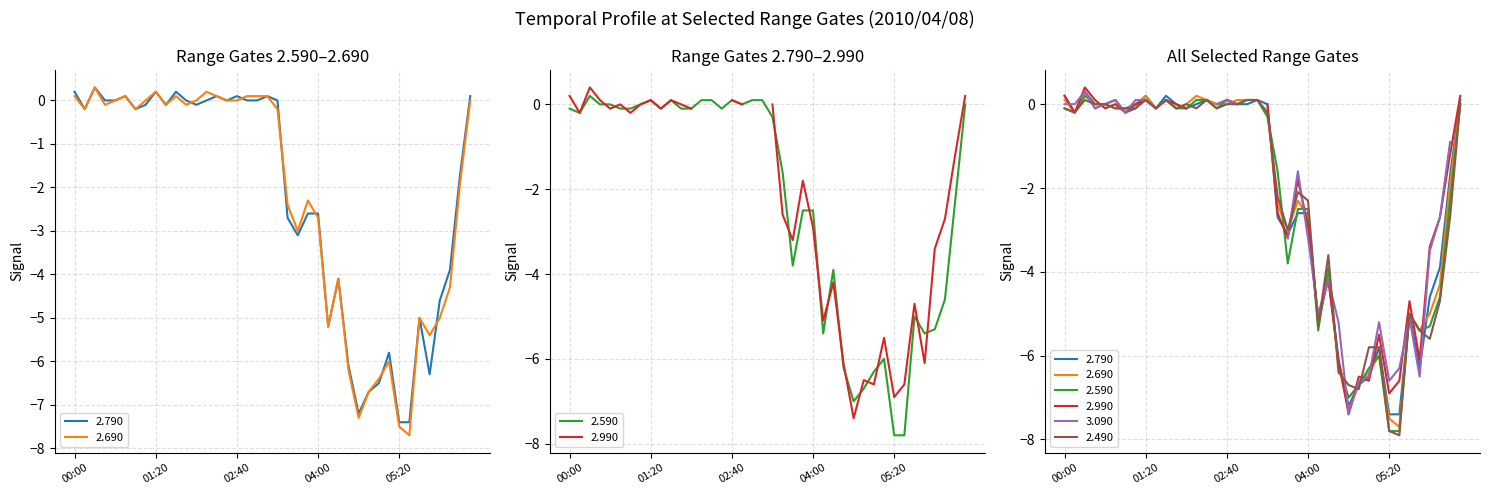

What is the difference between the maximum and second lowest values in the 2.490 series?

7.9